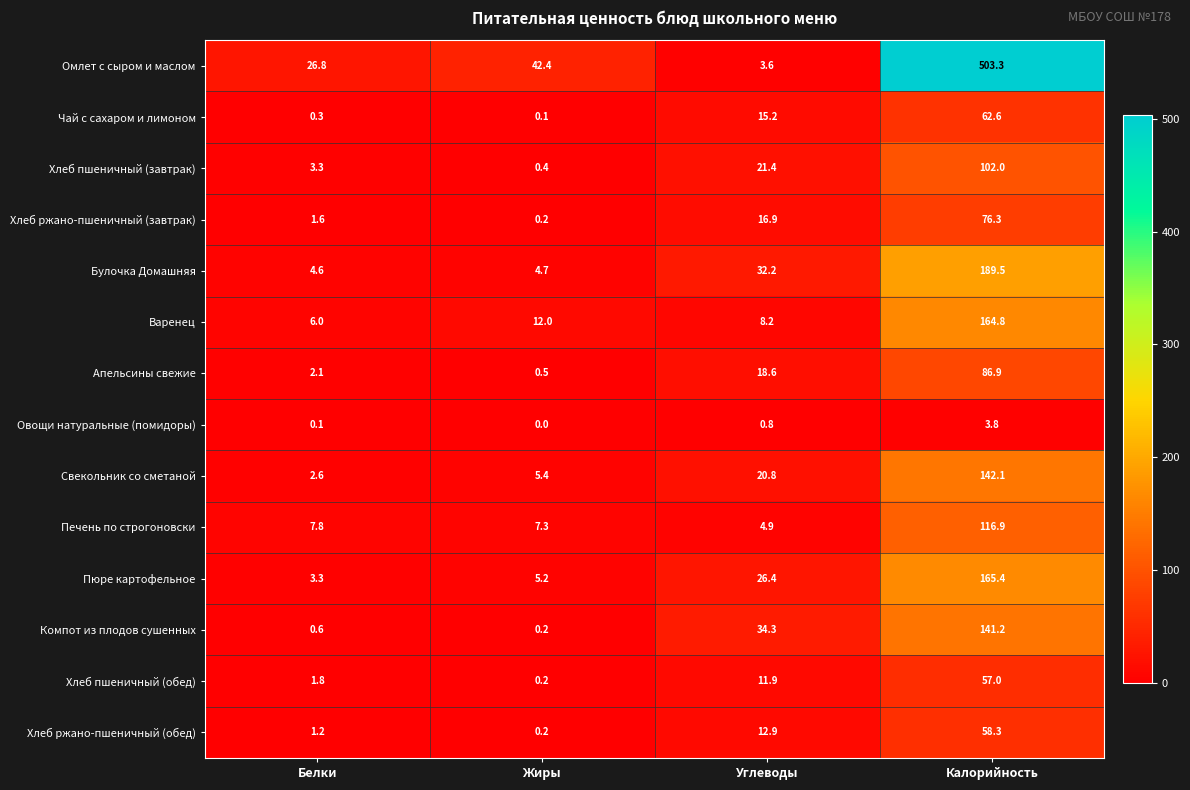

What is the average value of the Апельсины свежие series?

27.0